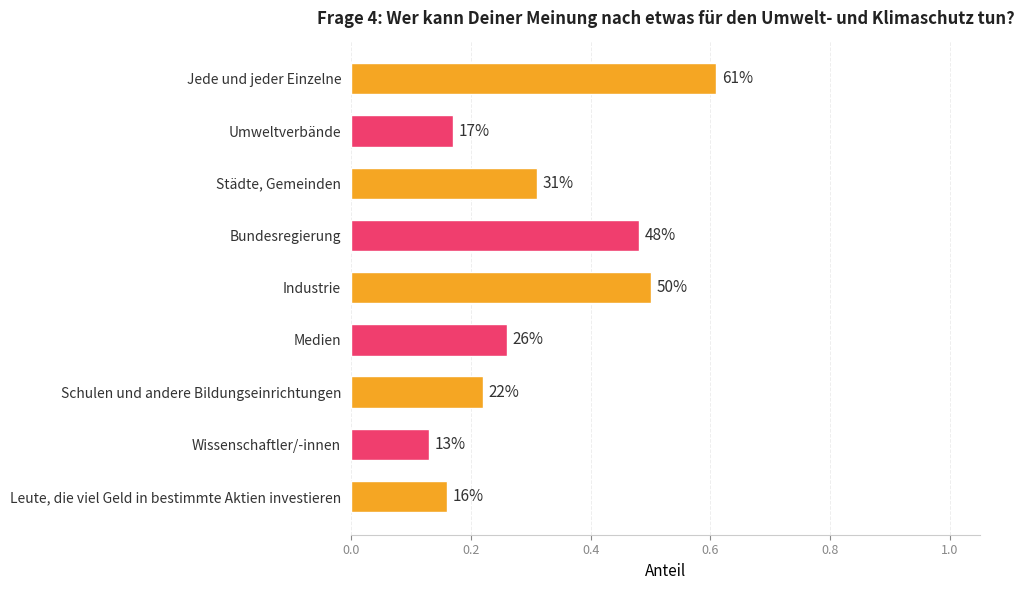

Does the chart contain any negative values?

No